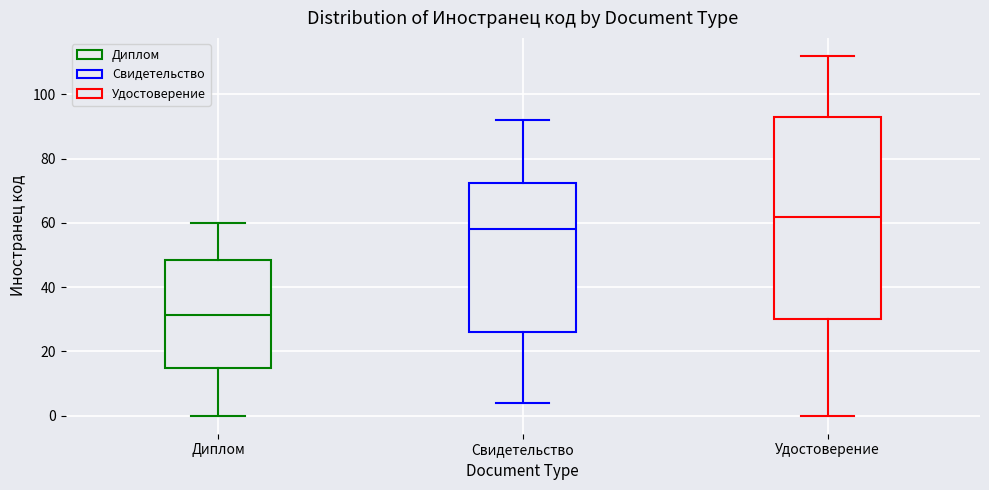

Comparing the boxes themselves (not the whiskers), which one is the tallest?

Удостоверение